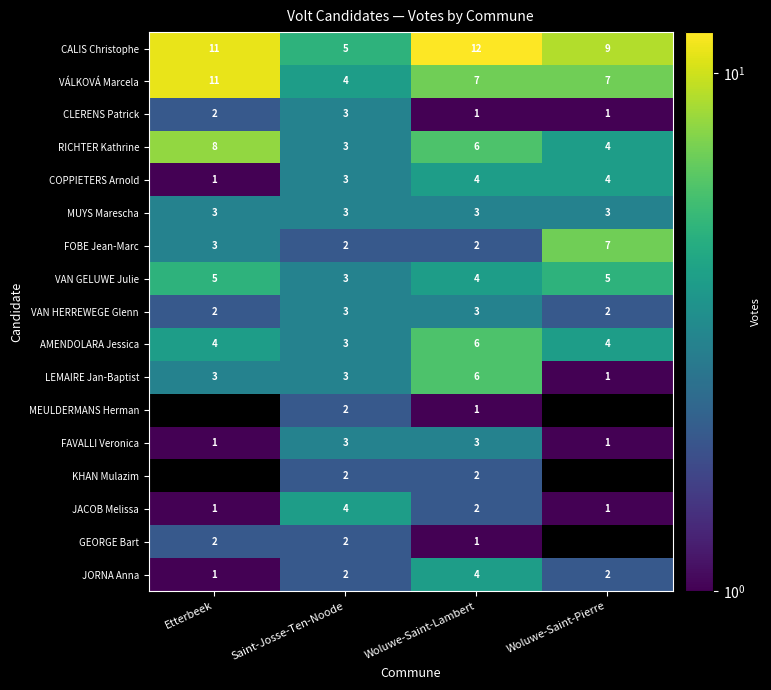

The value of AMENDOLARA Jessica at Woluwe-Saint-Lambert is 8.7. True or false?

False